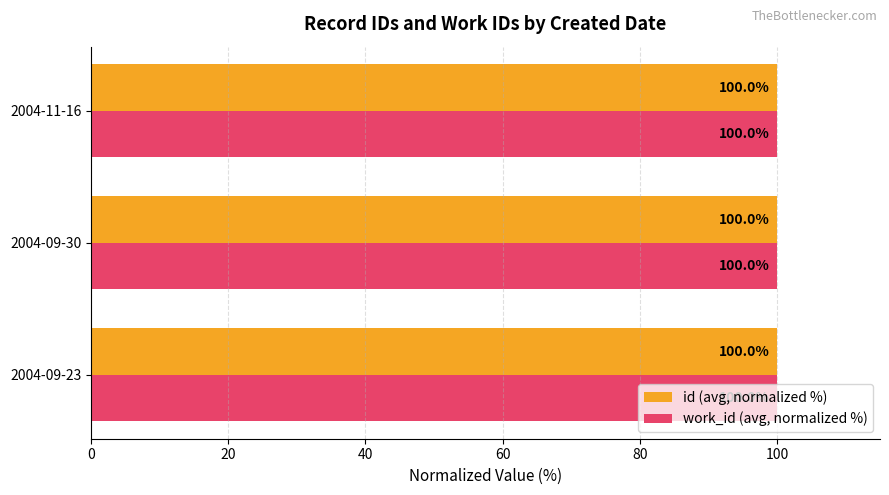

At how many categories does at least one series exceed 99?

3